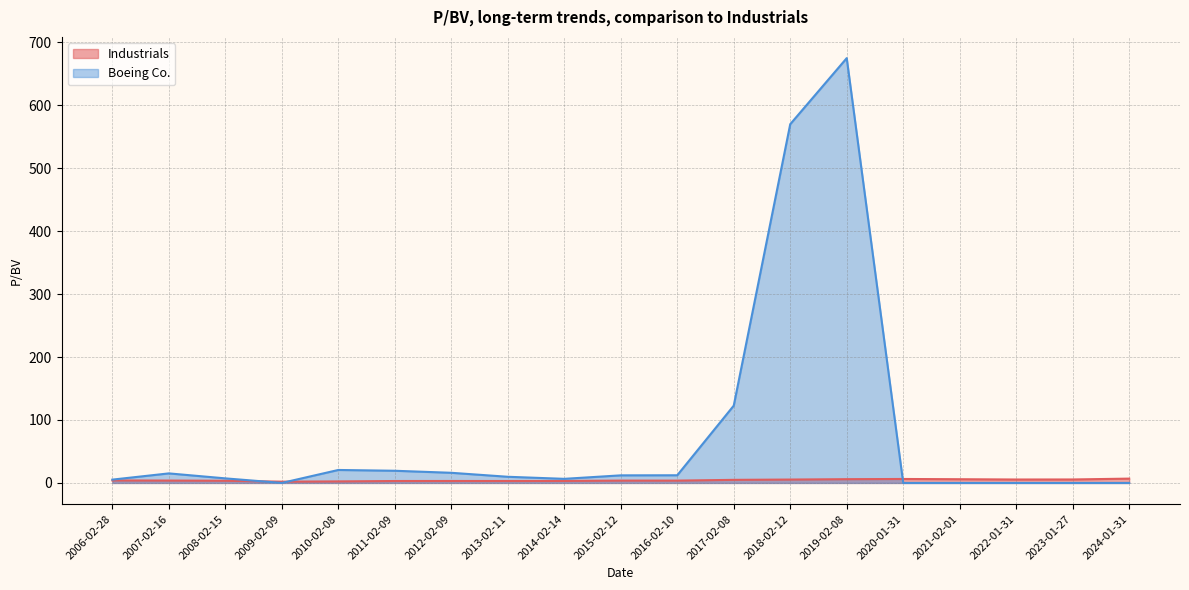

How many times do Boeing Co. and Industrials cross each other?

3